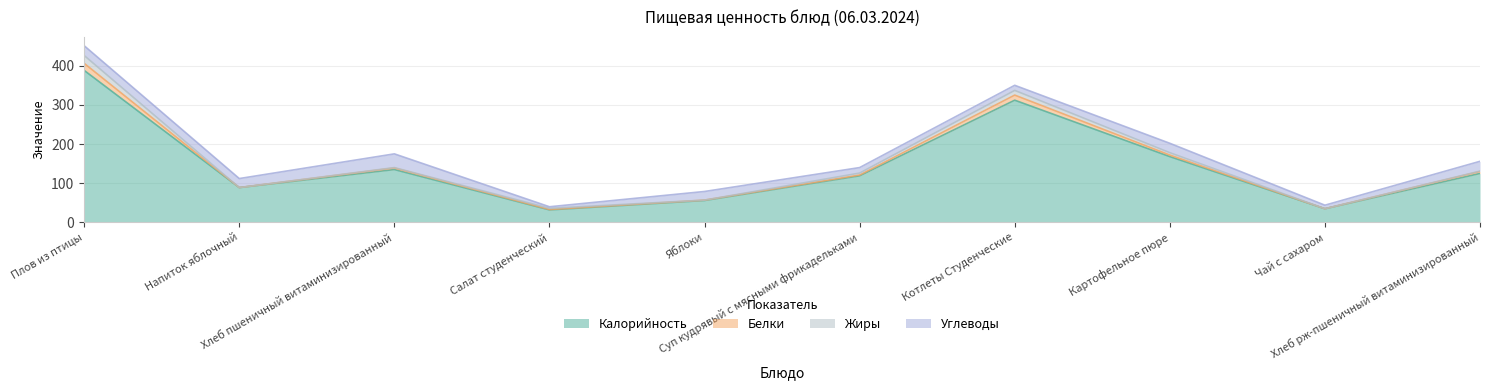

Does the chart have visible grid lines?

Yes